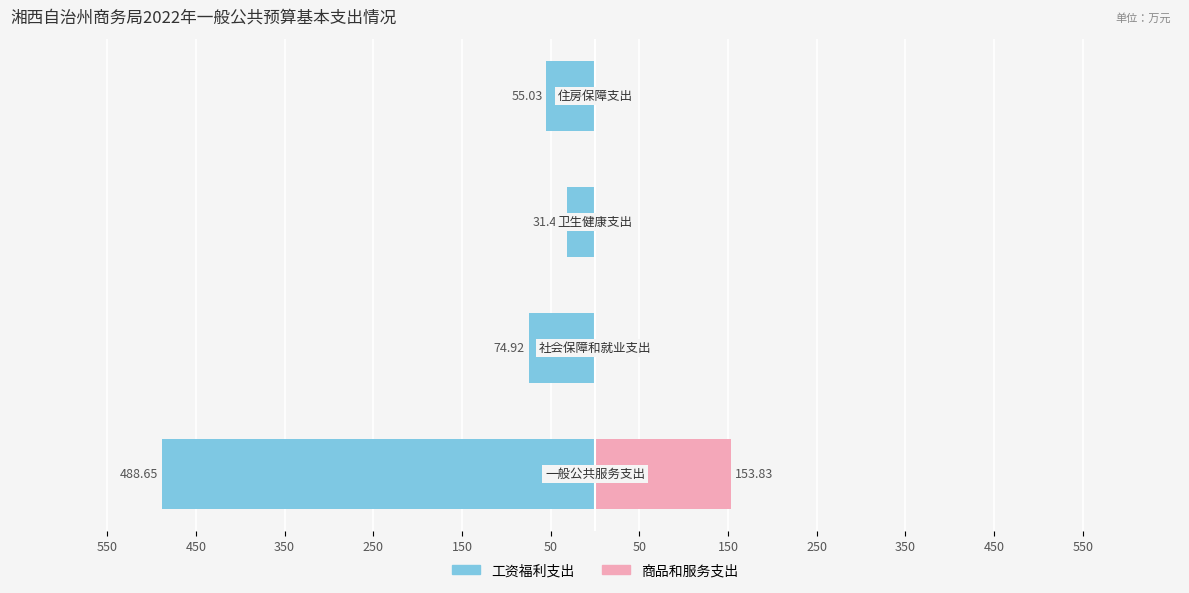

What are all the series names shown in the legend?

工资福利支出, 商品和服务支出